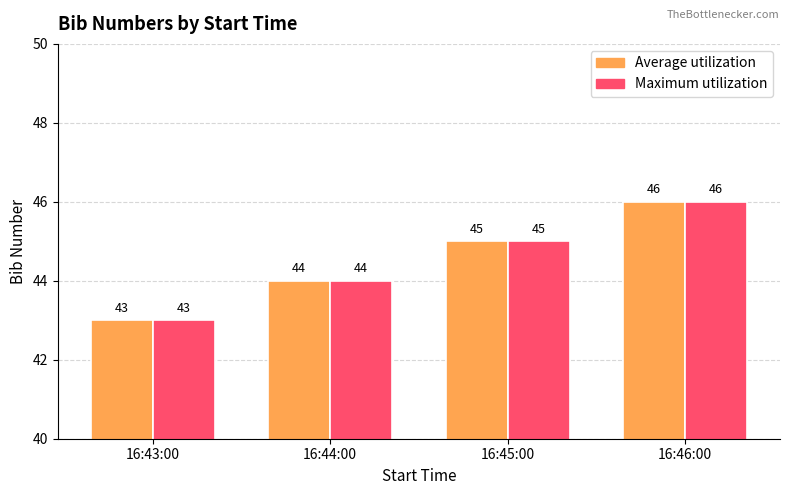

True or false: Maximum utilization has a value of 45 at 16:45:00.

True